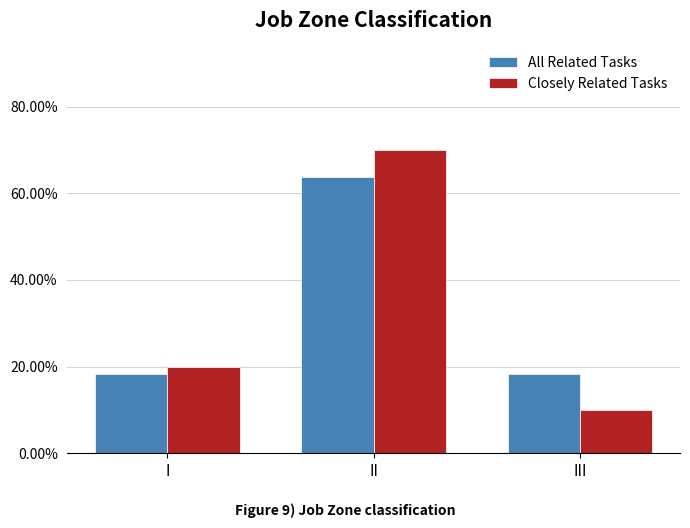

List the series in order of their peak value, highest first.

Closely Related Tasks, All Related Tasks